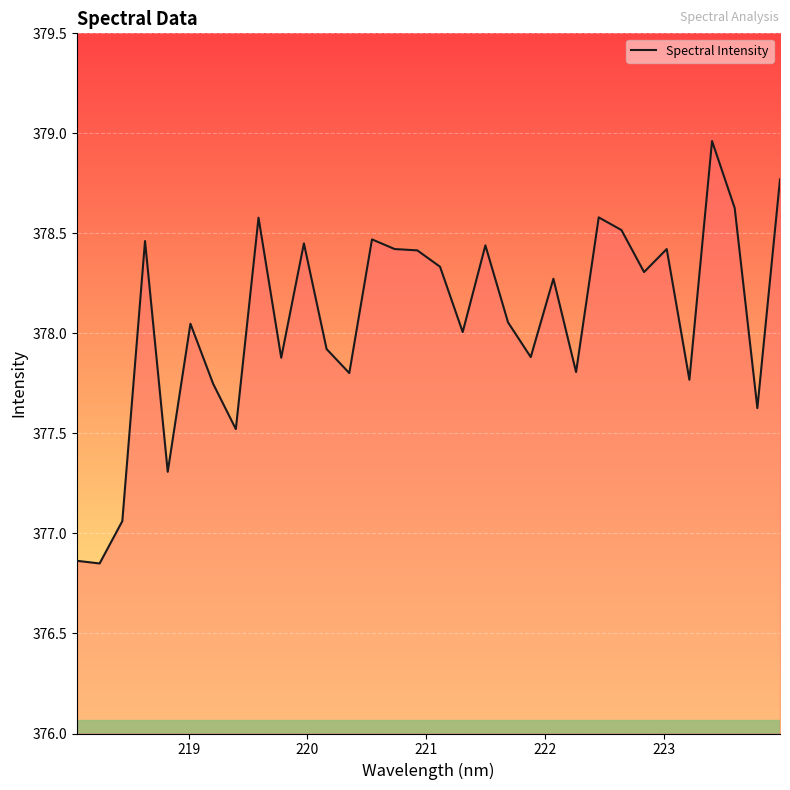

How many lines are shown in the chart?

1